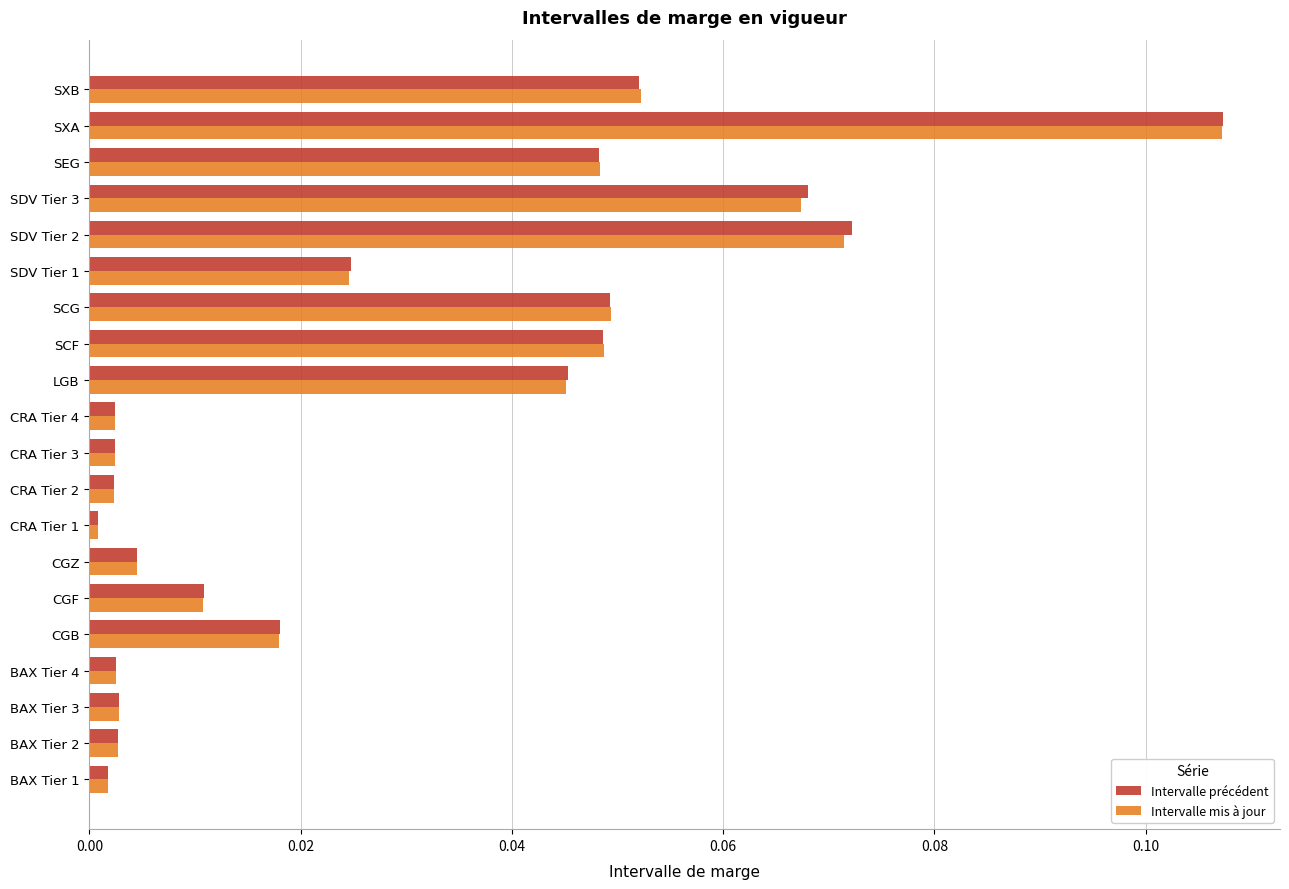

Which label corresponds to the largest value in the chart?

SXA